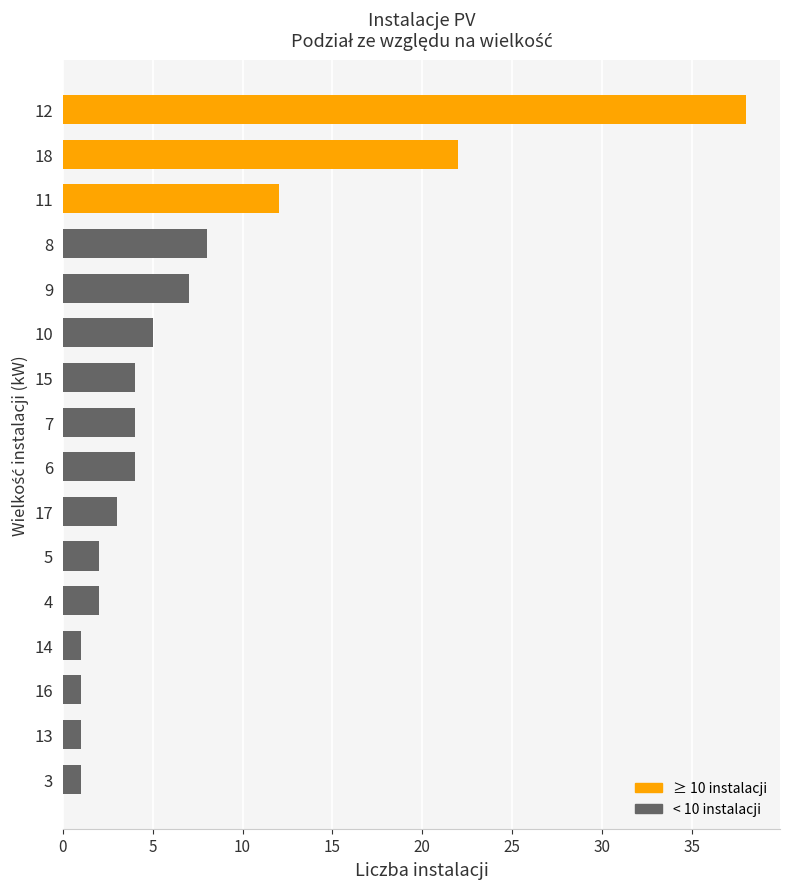

True or false: the data shows 5 at 17.

False